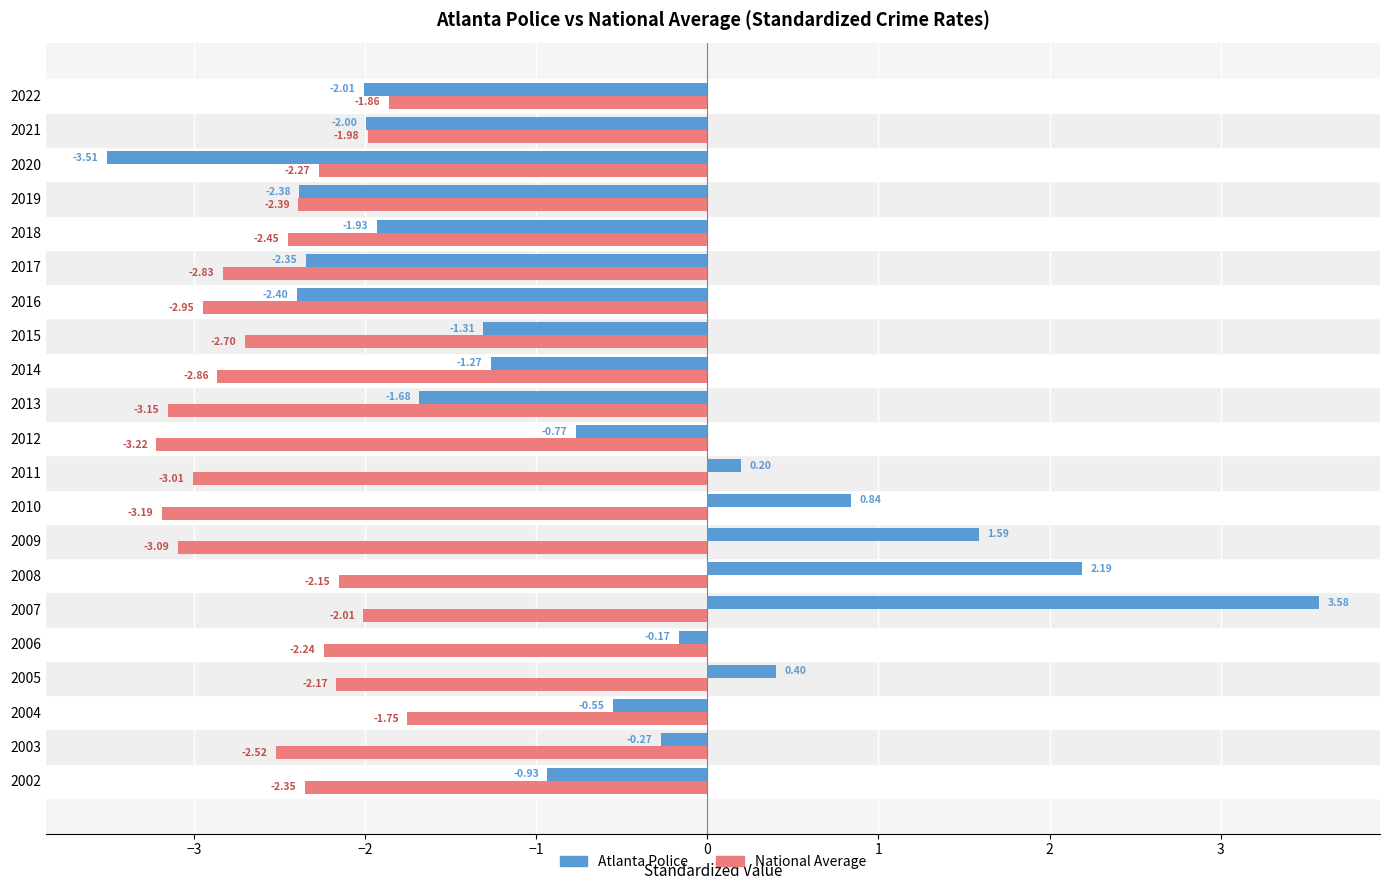

What is the difference between the maximum and minimum values in the National Average series?

1.5